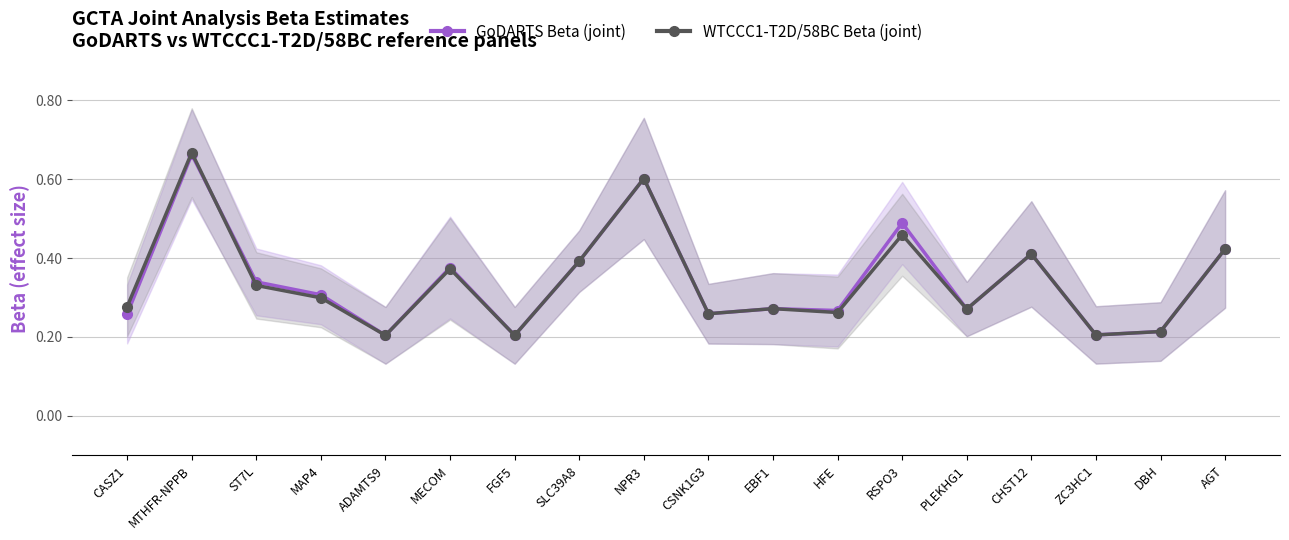

What is the sum of all WTCCC1-T2D/58BC Beta (joint) values?

6.1